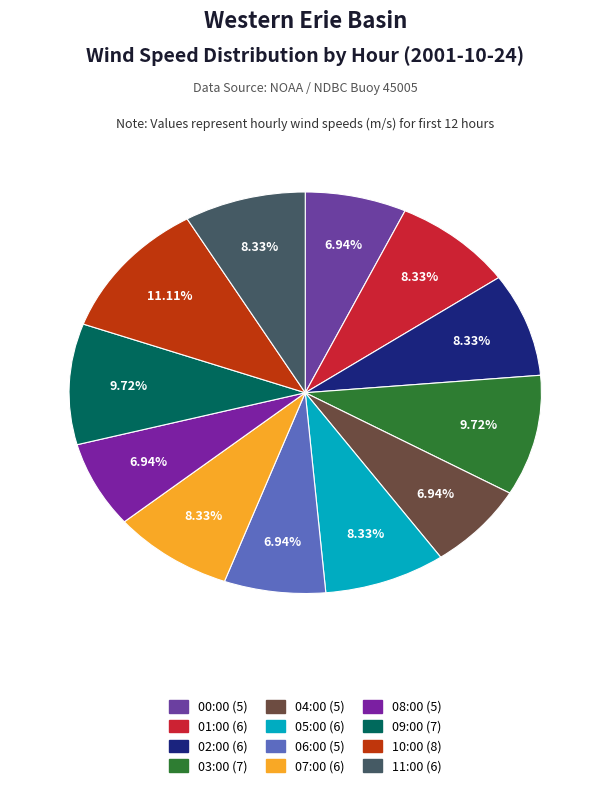

True or false: 01:00 accounts for 8% of the total.

True